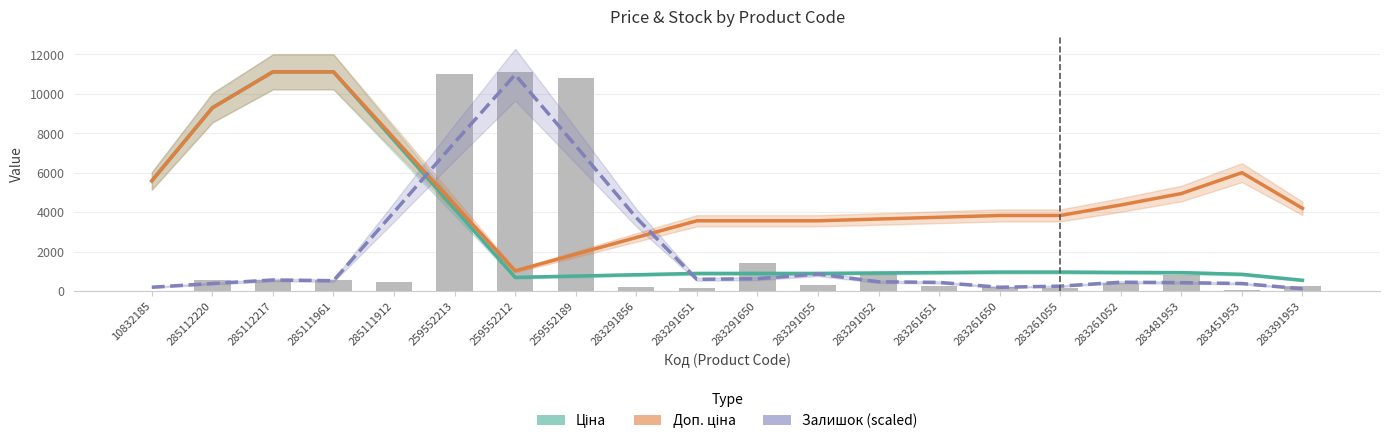

How many categories are shown in the chart?

20